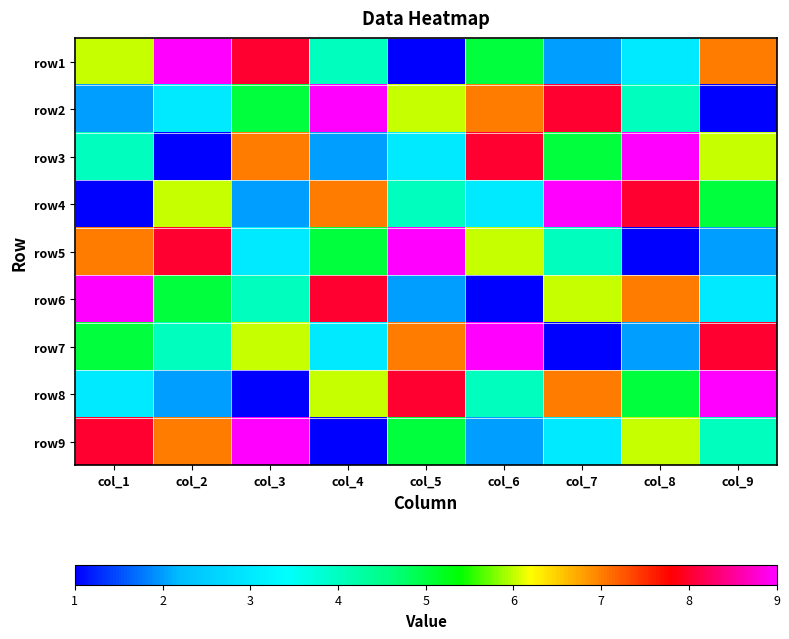

List the series in order of their peak value, lowest first.

row1, row2, row3, row4, row5, row6, row7, row8, row9